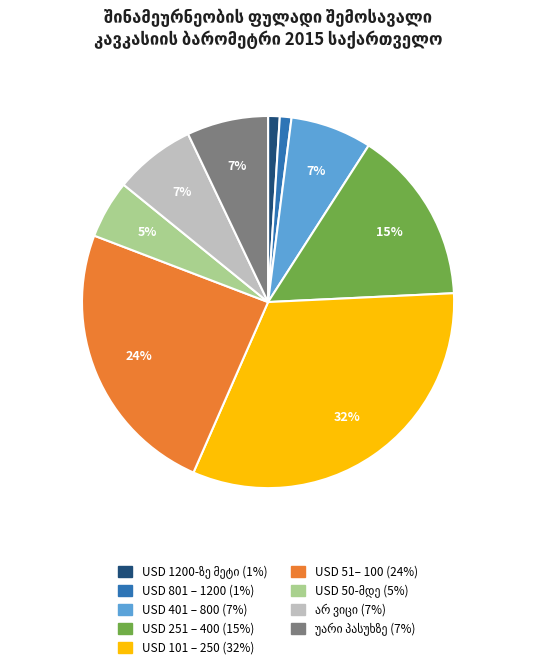

How many segments does this pie chart have?

9